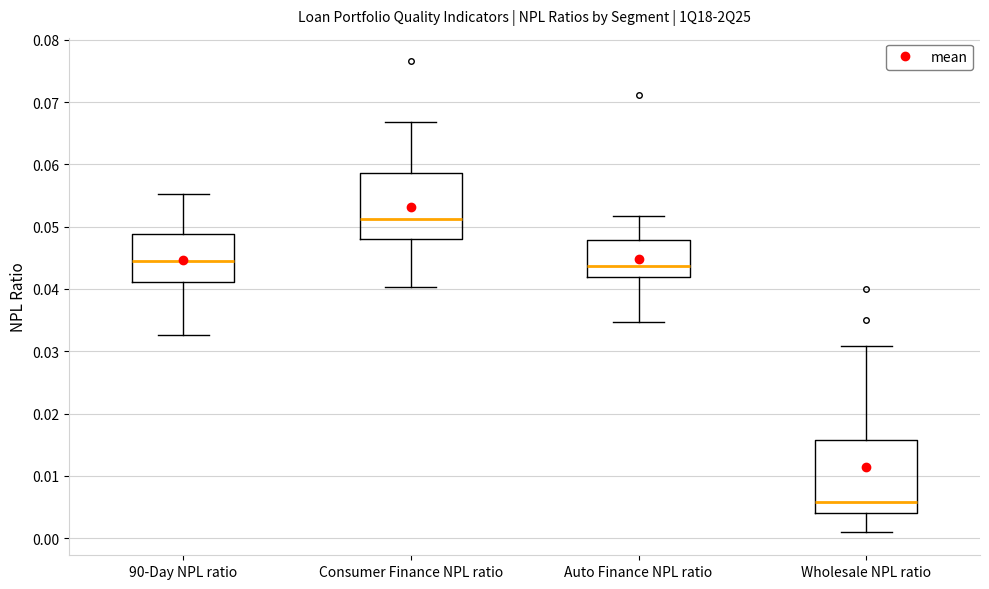

Which box's median line is the lowest?

Wholesale NPL ratio